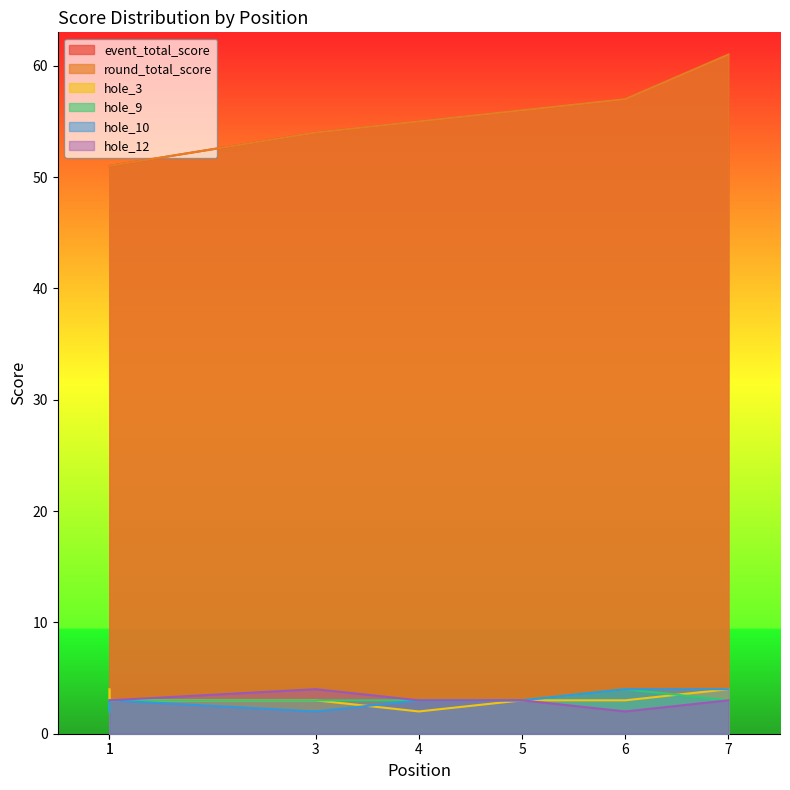

What is the sum of all hole_9 values?

21